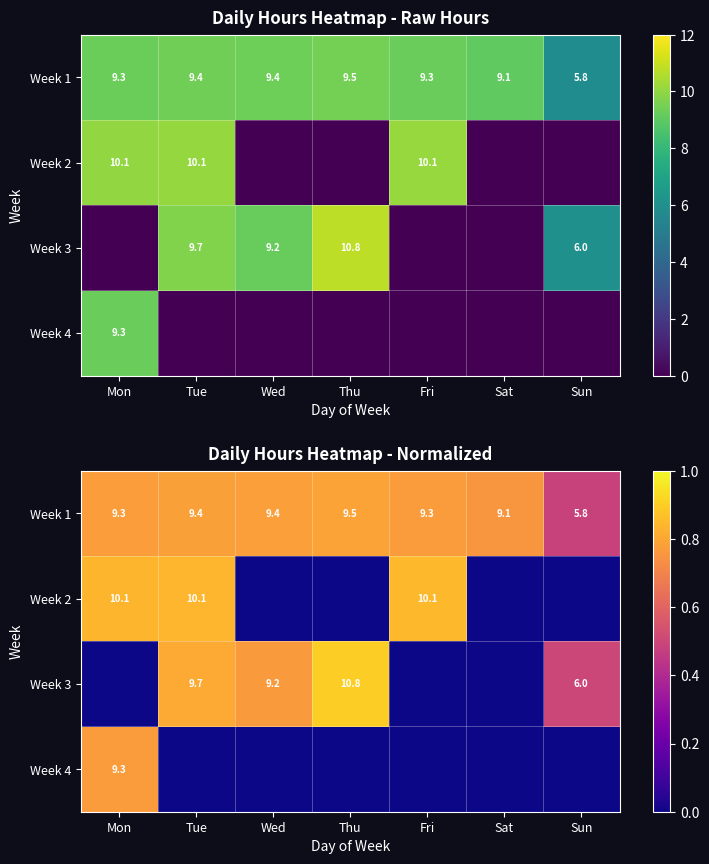

Count the number of categories in the chart.

7